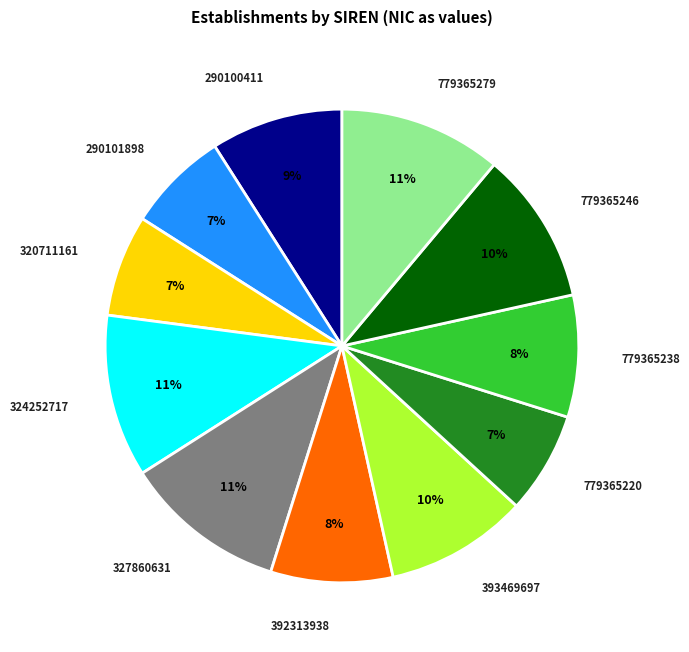

To the nearest percent, what is the average slice percentage?

9%